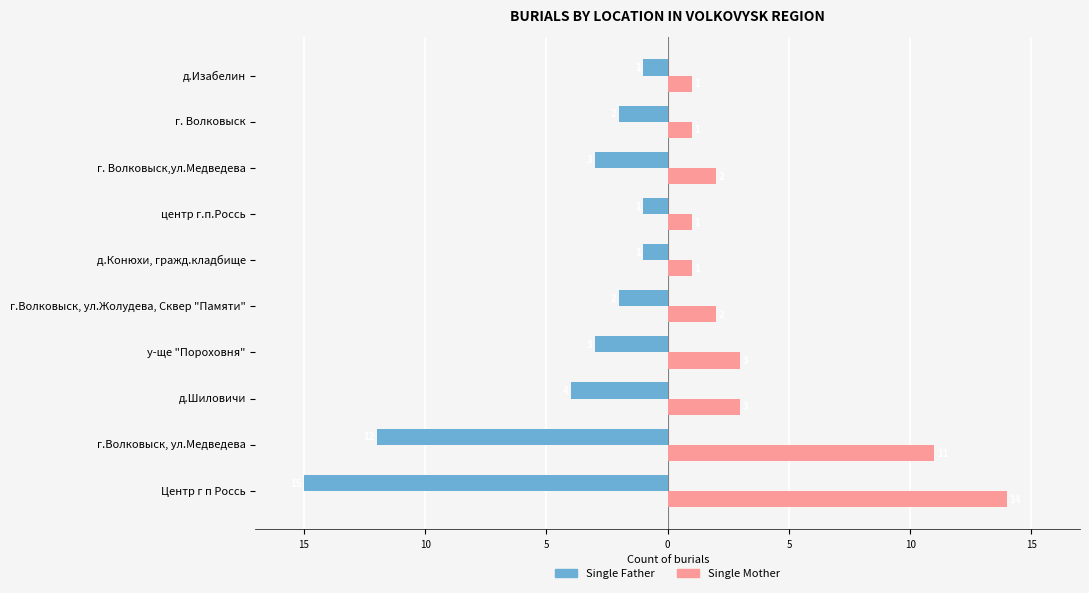

What are all the series names shown in the legend?

Single Father, Single Mother